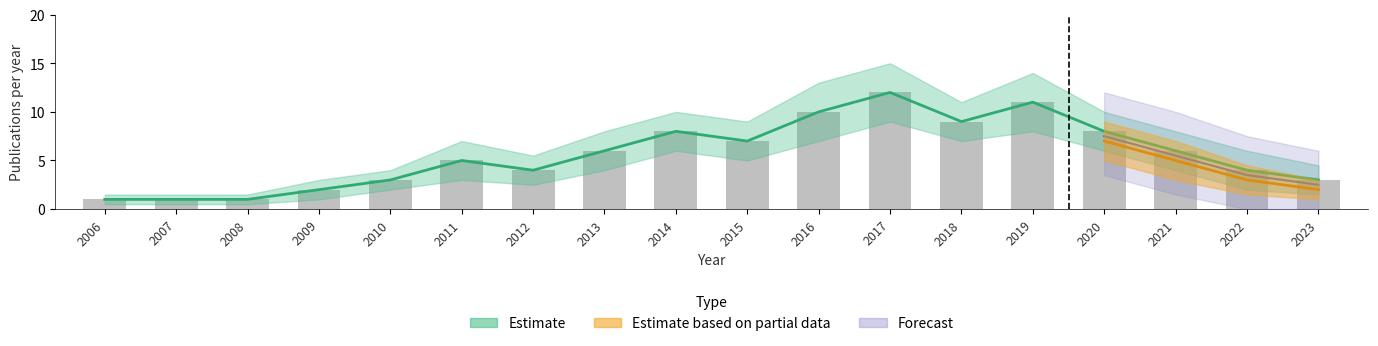

At which category does the chart reach its minimum across all series?

2006